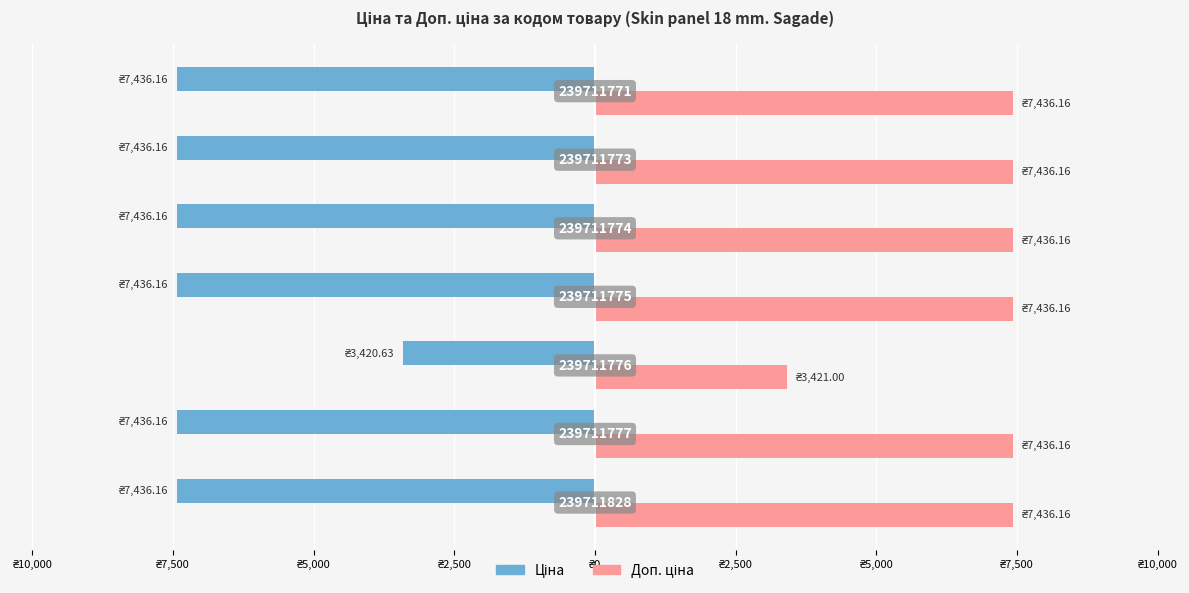

Reading left to right, what are all the values shown in this chart?

Ціна: ₴10,000=-7436.2	₴7,500=-7436.2	₴5,000=-3420.6	₴2,500=-7436.2	₴0=-7436.2	₴2,500=-7436.2	₴5,000=-7436.2
Доп. ціна: ₴10,000=7436.2	₴7,500=7436.2	₴5,000=3421.0	₴2,500=7436.2	₴0=7436.2	₴2,500=7436.2	₴5,000=7436.2